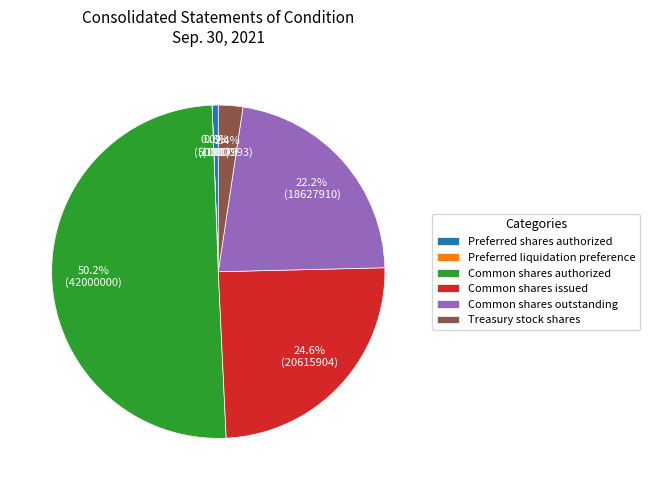

To the nearest percent, what percentage of the pie is Preferred shares authorized?

1%